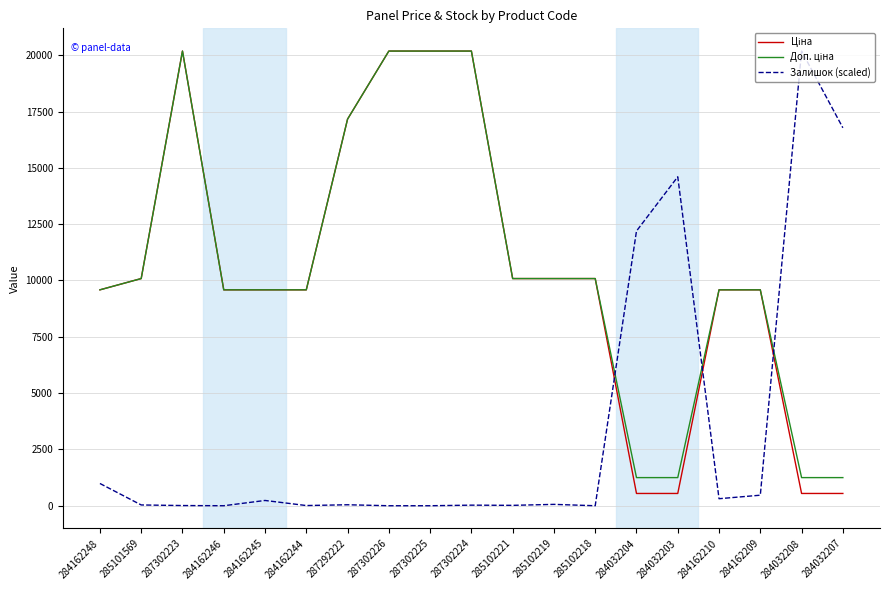

What is the total value across all series at 284032207?

18573.9